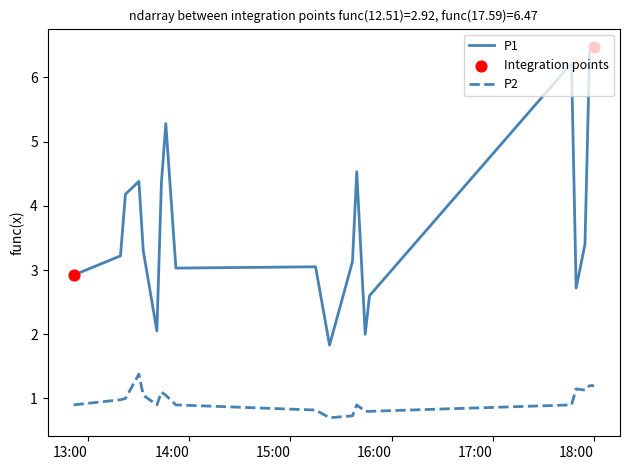

What is the difference between the maximum and minimum values in the P1 series?

4.6